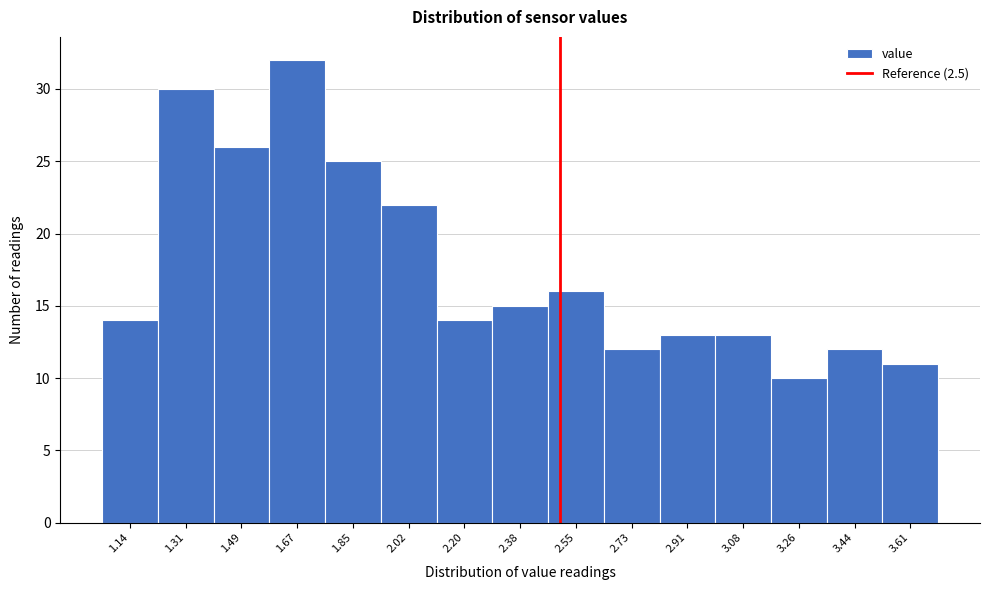

Reading left to right, transcribe this chart: for each bar, give the range it covers on the x-axis and its height. Neither the bar edges nor the heights are printed on the chart, so give them approximately, as read against the axes.

1.06 to 1.22: 14
1.22 to 1.40: 30
1.40 to 1.58: 26
1.58 to 1.76: 32
1.76 to 1.94: 25
1.94 to 2.12: 22
2.12 to 2.28: 14
2.28 to 2.46: 15
2.46 to 2.64: 16
2.64 to 2.82: 12
2.82 to 3.00: 13
3.00 to 3.18: 13
3.18 to 3.34: 10
3.34 to 3.52: 12
3.52 to 3.70: 11